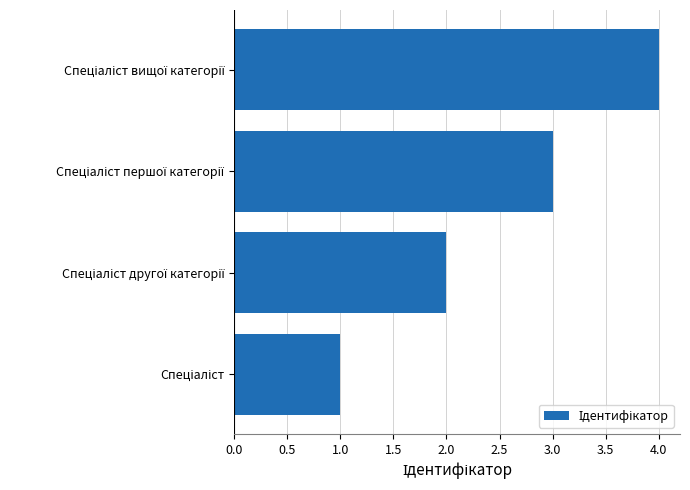

Does the chart contain any negative values?

No